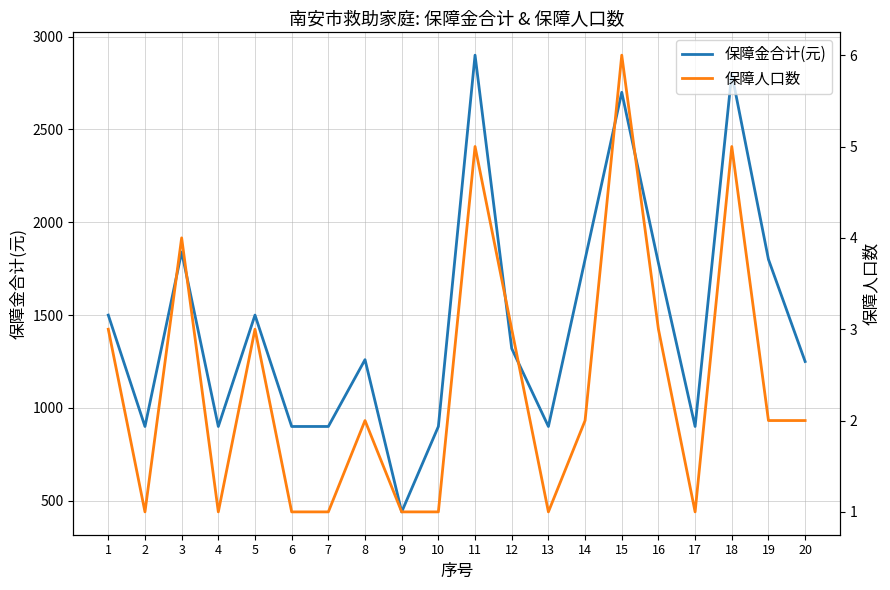

What is the difference between the maximum and second lowest values in the 保障金合计(元) series?

2000